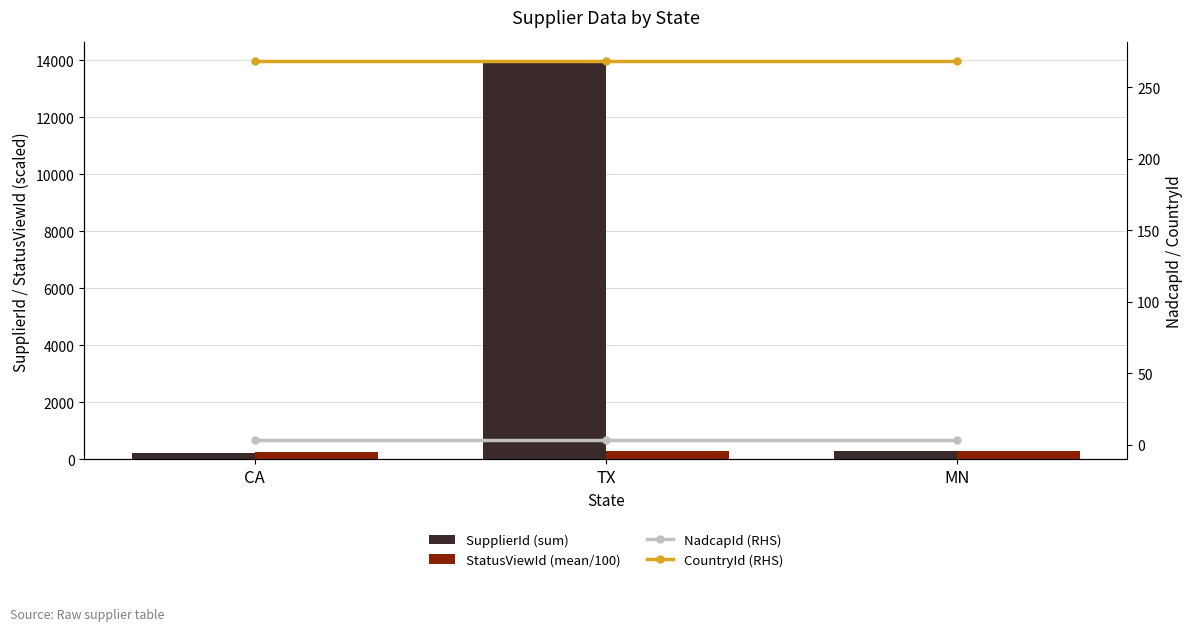

What is the difference between the highest and lowest values at MN?

298.0